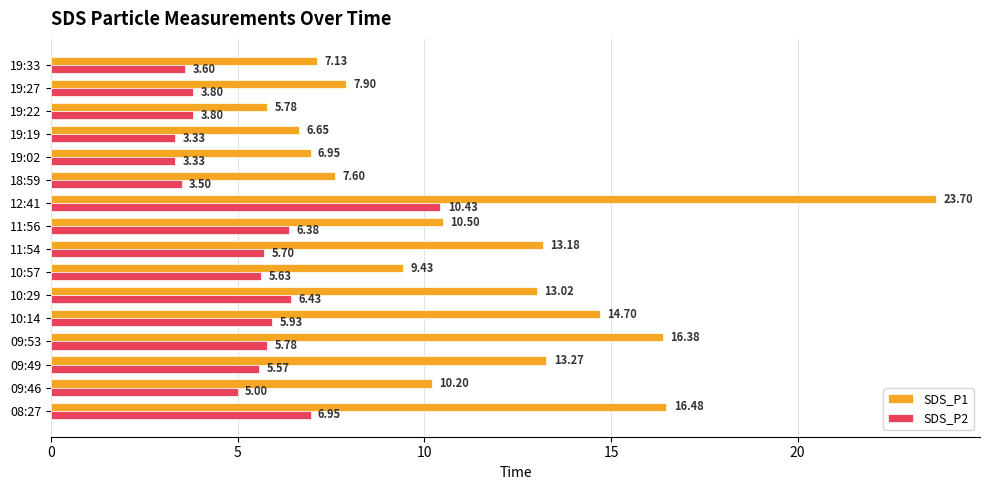

List the series in order of their overall mean, lowest first.

SDS_P2, SDS_P1